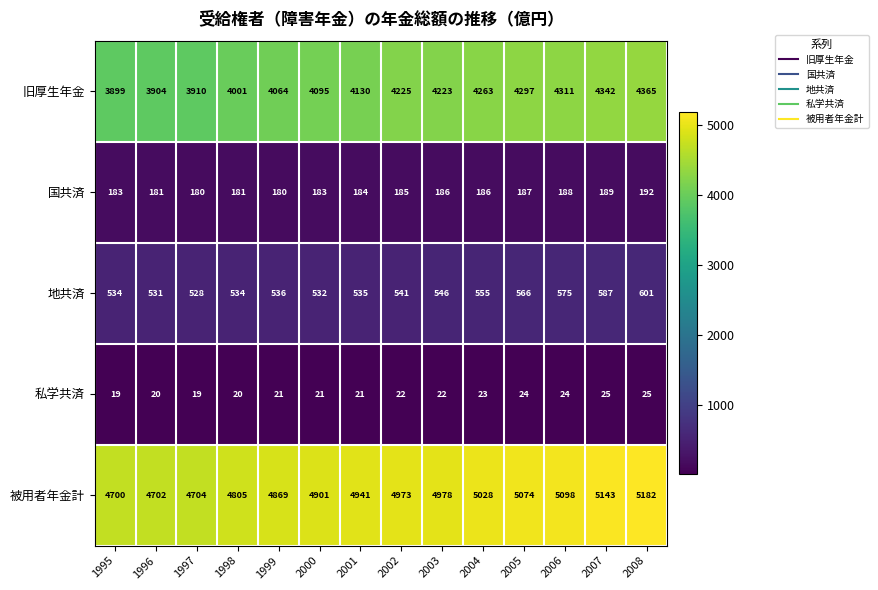

Which series has the largest range (max minus min)?

被用者年金計